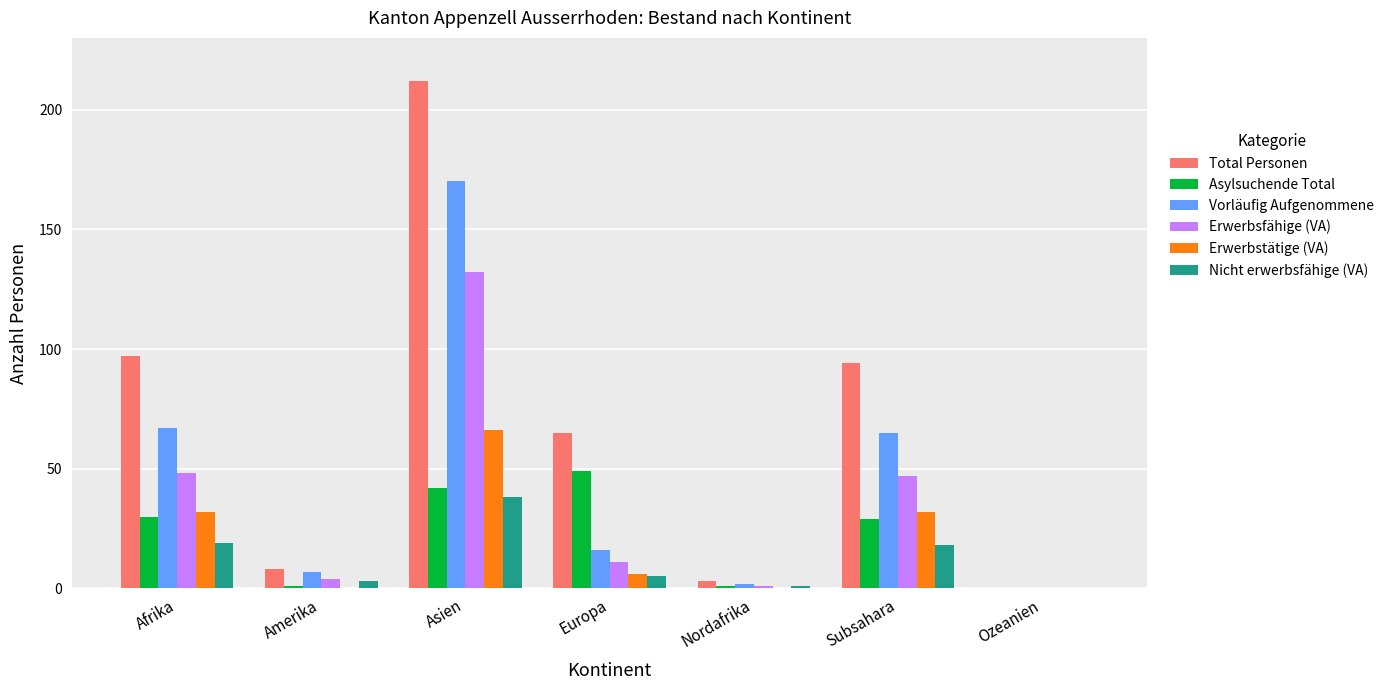

Which series has the largest range (max minus min)?

Total Personen